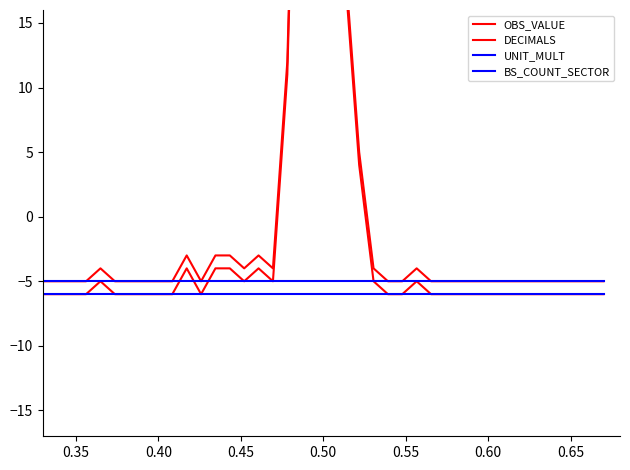

What is the label of the 36th point from the right?

0.50